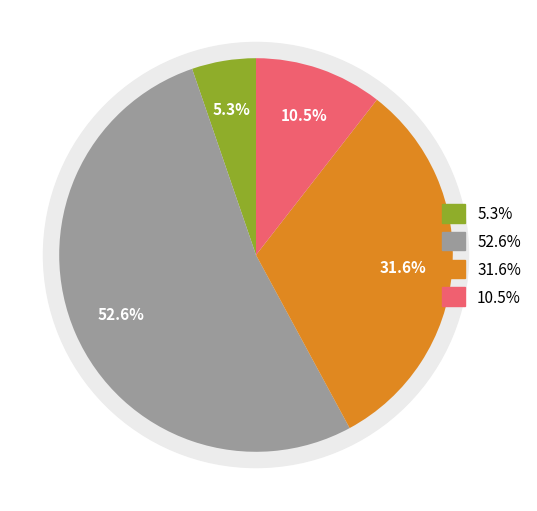

What is the total percentage of 1 (1982) and 19205950?

63.2%